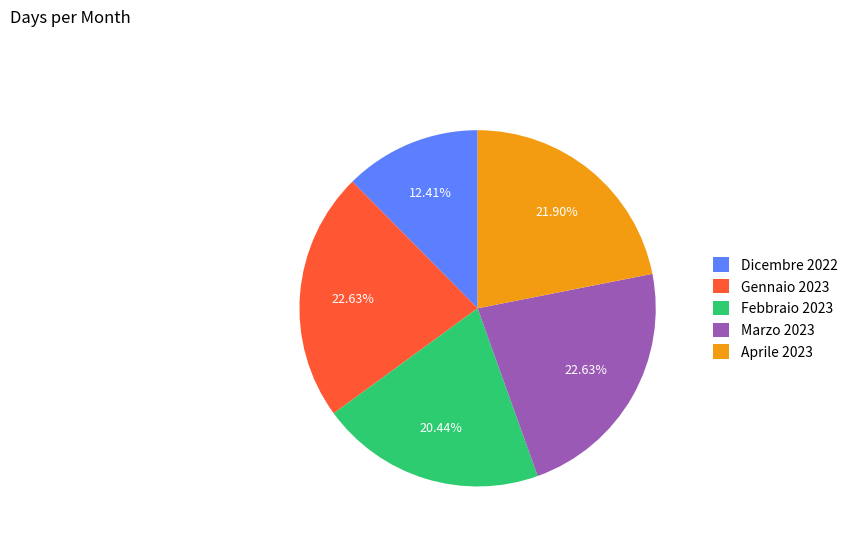

To the nearest percent, what percentage of the pie is Aprile 2023?

22%